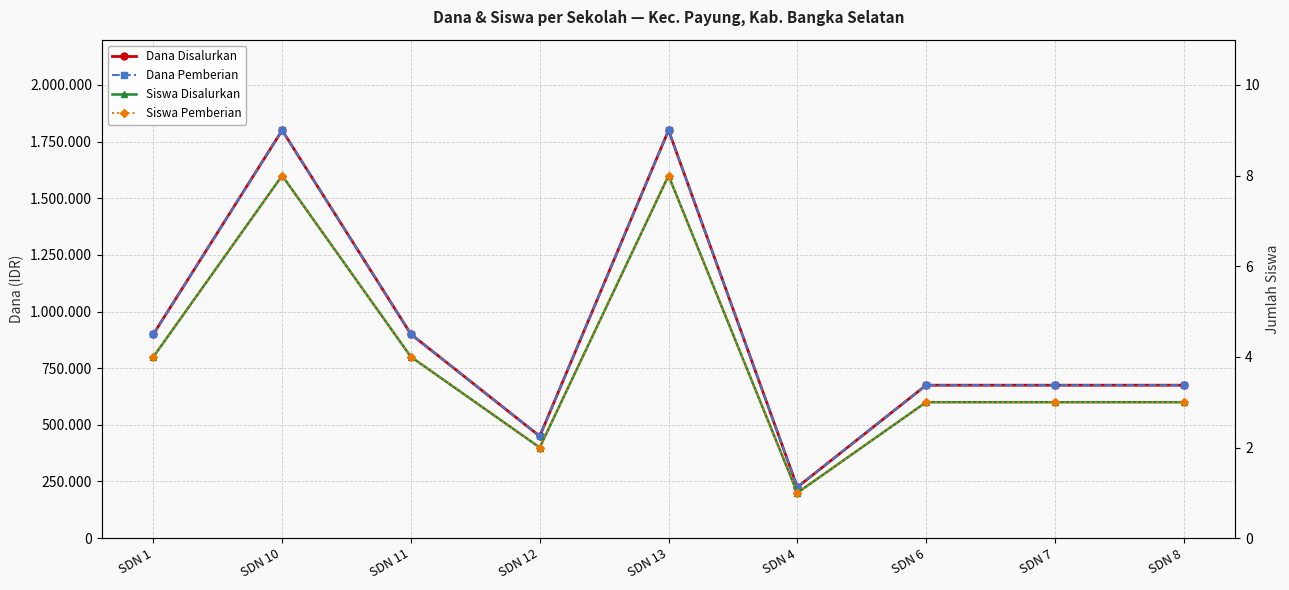

What are all the series names shown in the legend?

Dana Disalurkan, Dana Pemberian, Siswa Disalurkan, Siswa Pemberian